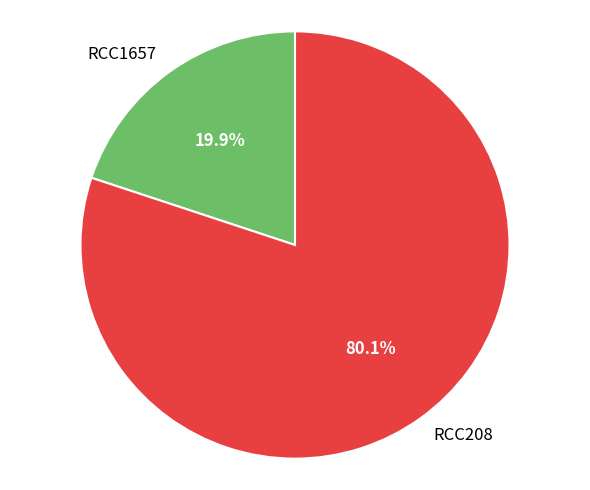

Is there a majority slice in this chart?

Yes